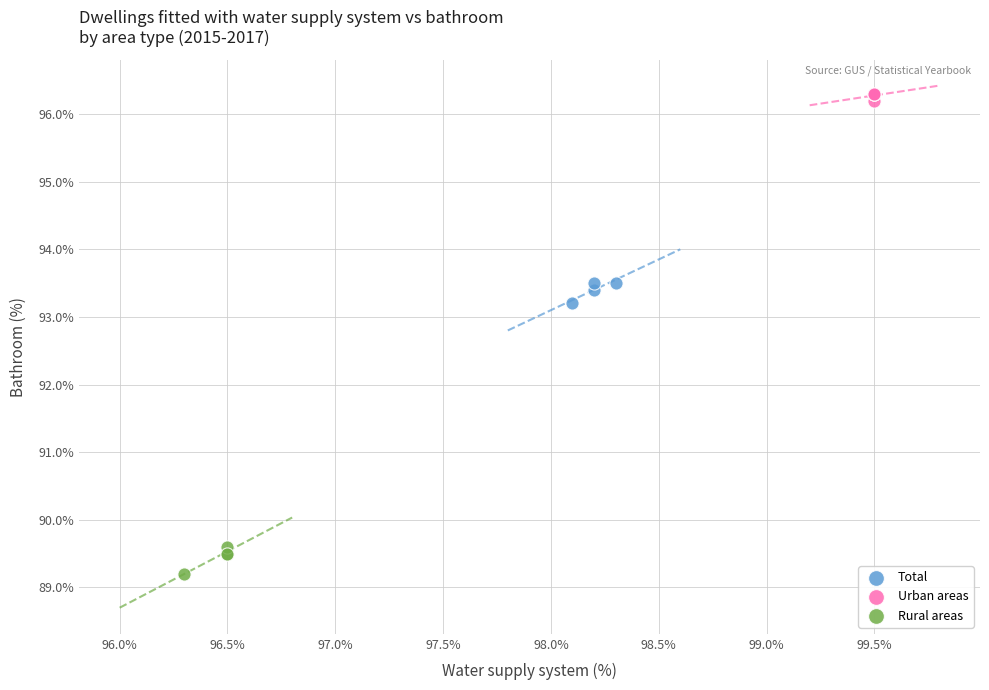

Which series reaches the maximum Y coordinate?

Urban areas